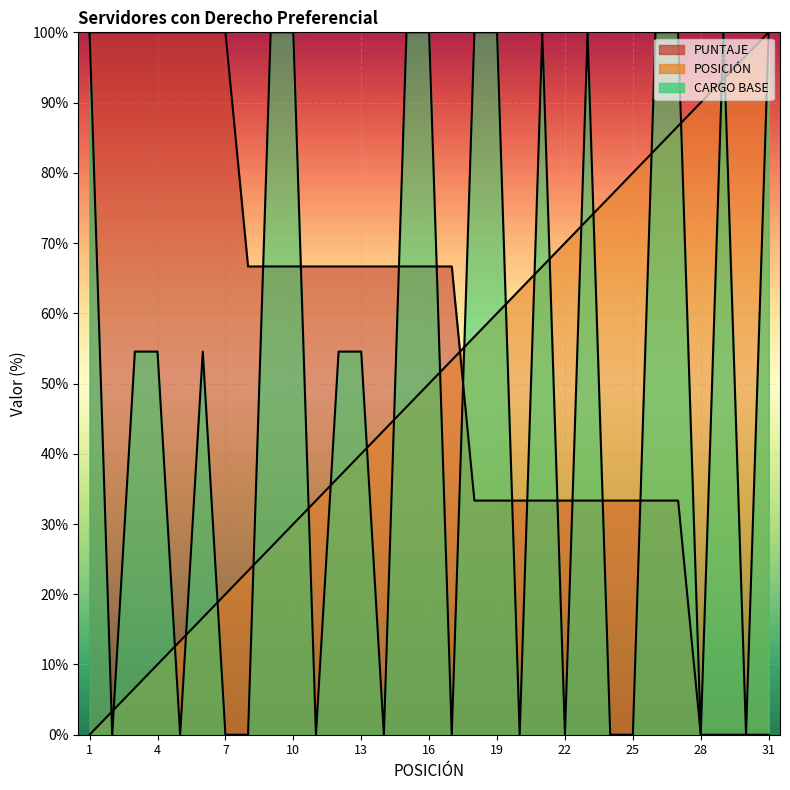

What is the value of the PUNTAJE point at the 25th from the left?

33.3